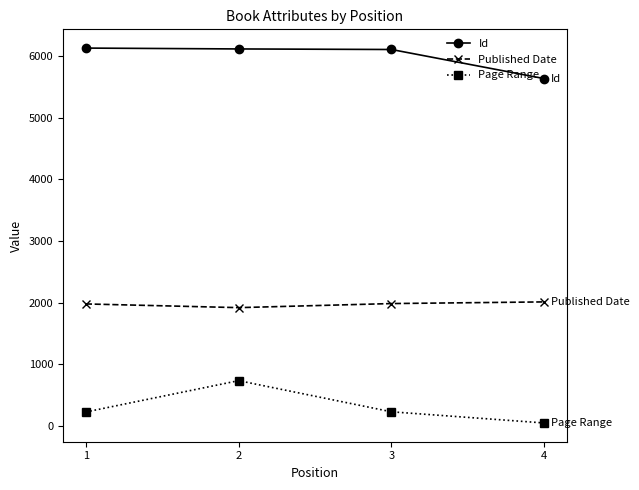

Which series has the widest spread of values?

Page Range